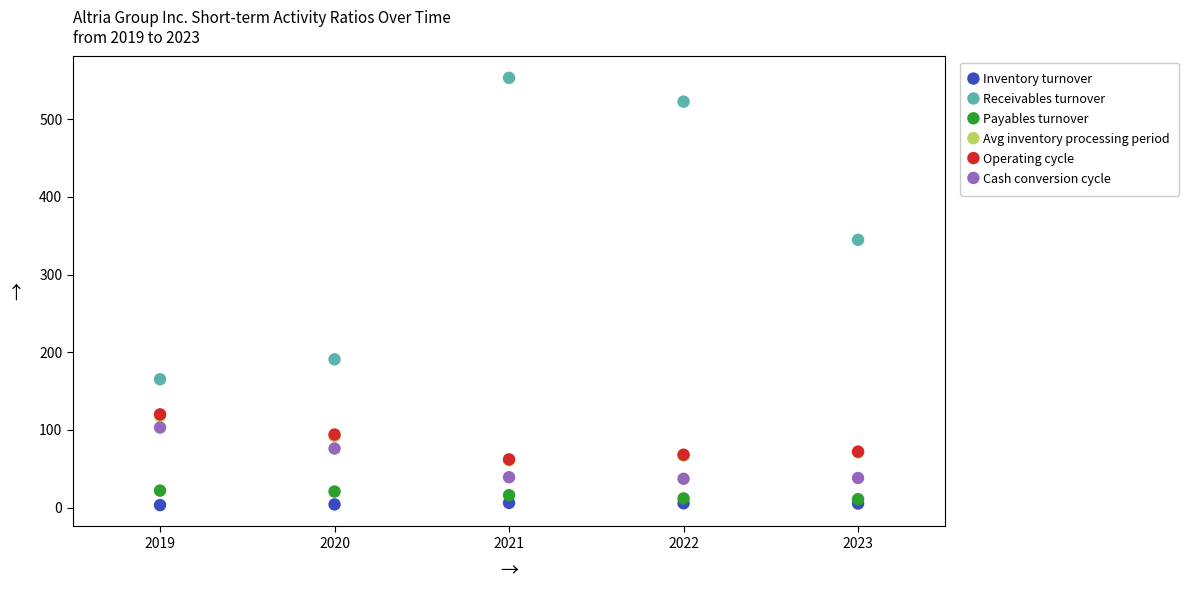

What are all the series names shown in the legend?

Inventory turnover, Receivables turnover, Payables turnover, Avg inventory processing period, Operating cycle, Cash conversion cycle